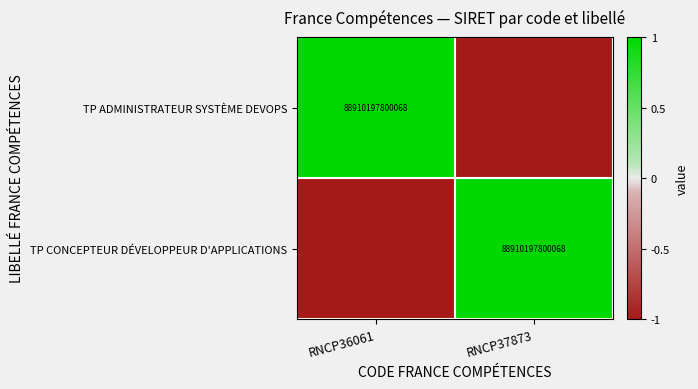

The TP ADMINISTRATEUR SYSTÈME DEVOPS series shows 88910197800068 at RNCP36061. True or false?

True